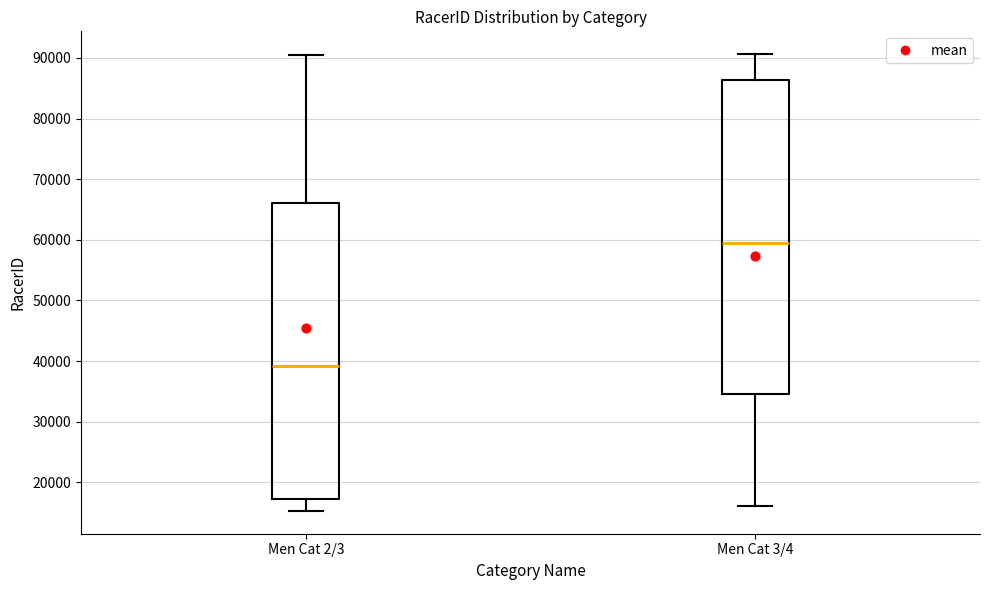

Which box's median line is the lowest?

Men Cat 2/3